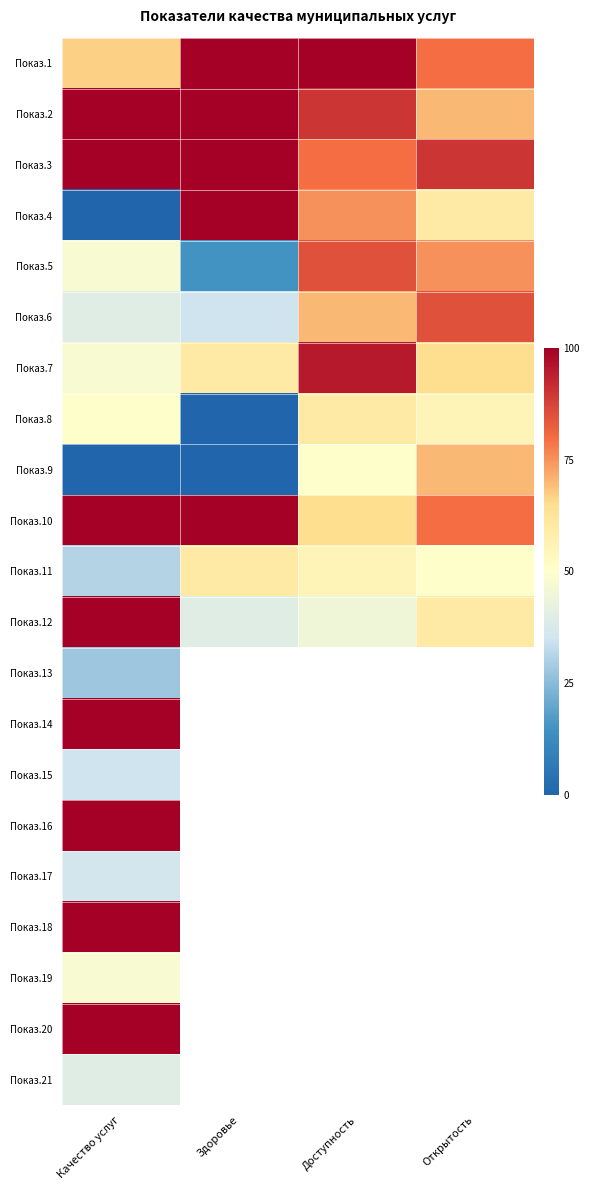

At Качество услуг, list the series in order from smallest to largest.

Показ.4, Показ.9, Показ.13, Показ.11, Показ.15, Показ.17, Показ.6, Показ.21, Показ.5, Показ.7, Показ.19, Показ.8, Показ.1, Показ.2, Показ.3, Показ.10, Показ.12, Показ.14, Показ.16, Показ.18, Показ.20